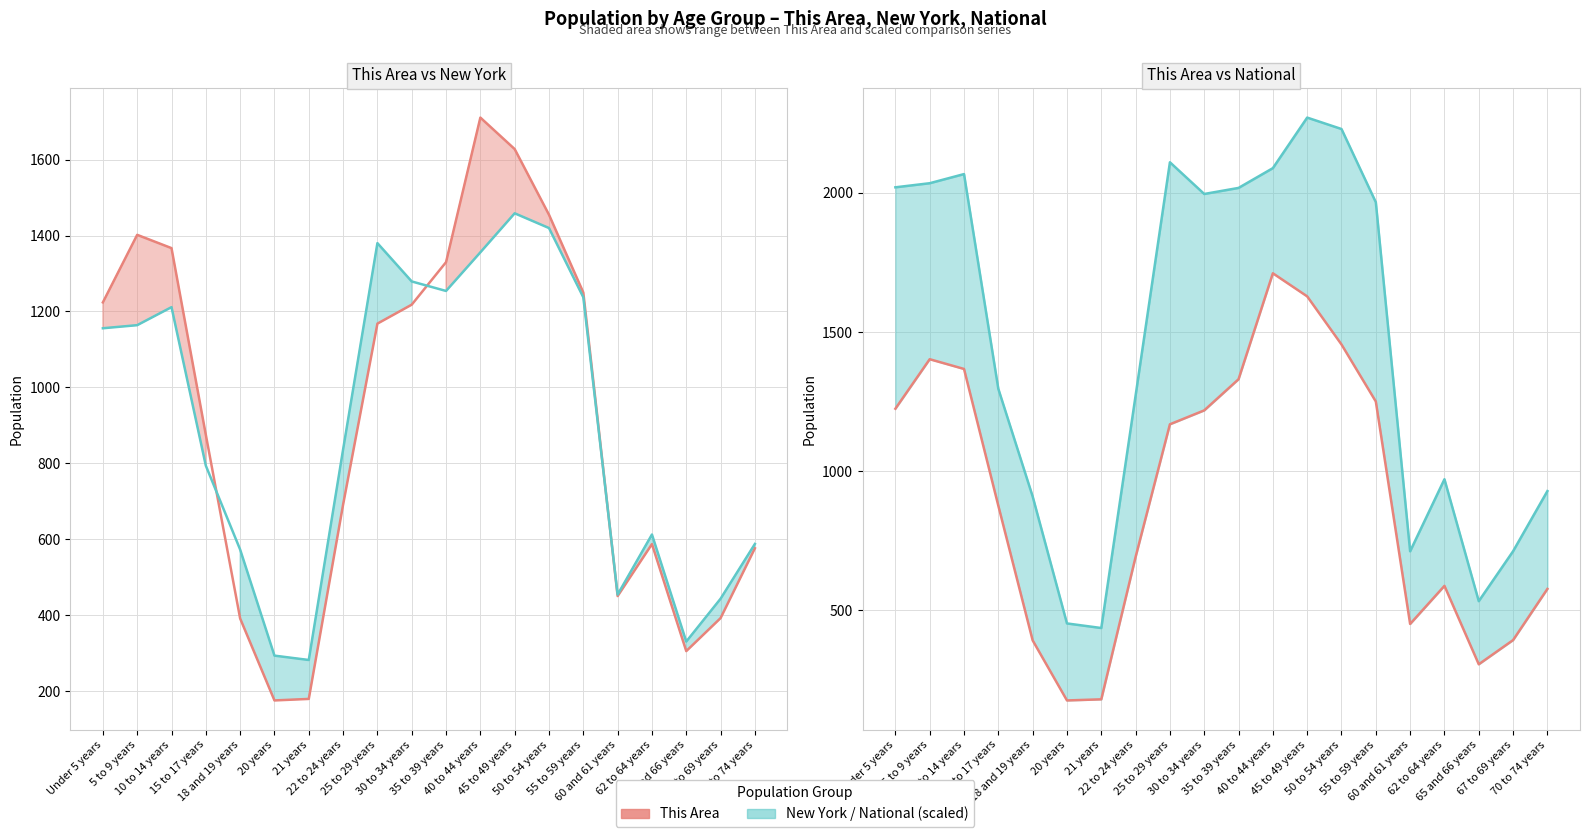

Where does the New York (÷1000) series first go above 1155?

Under 5 years